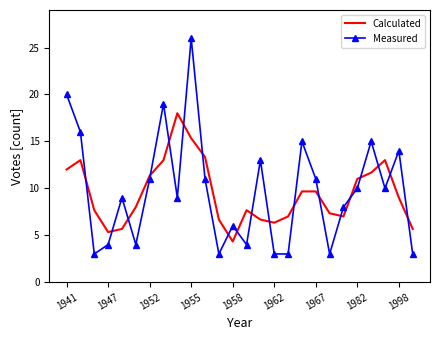

Which series has the largest range (max minus min)?

Measured